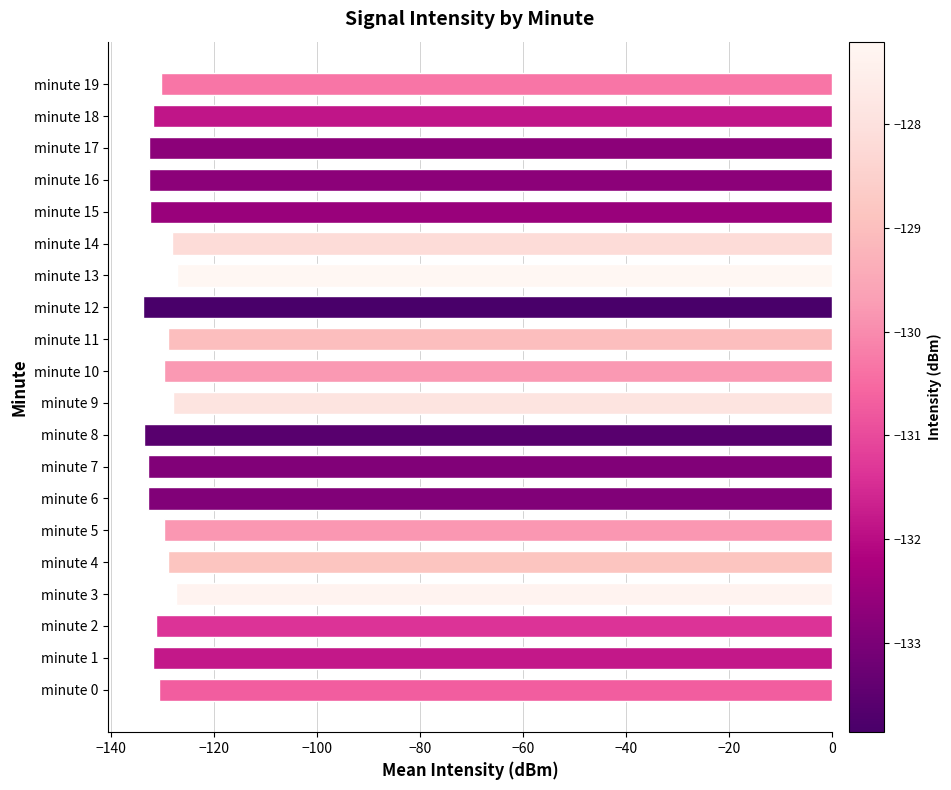

True or false: the data shows -204.6 at minute 11.

False